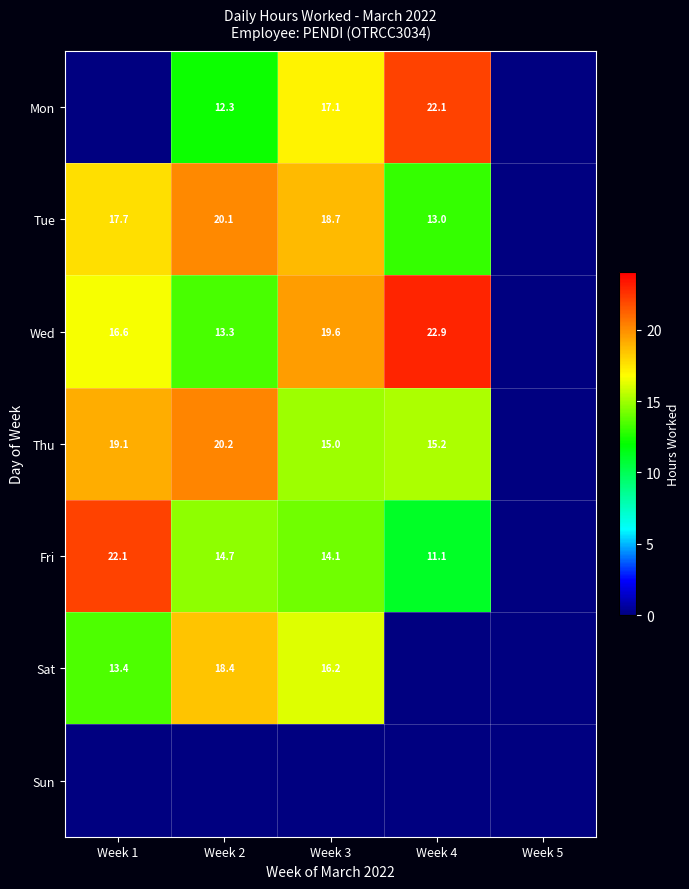

At which category does the chart reach its peak across all series?

Week 4